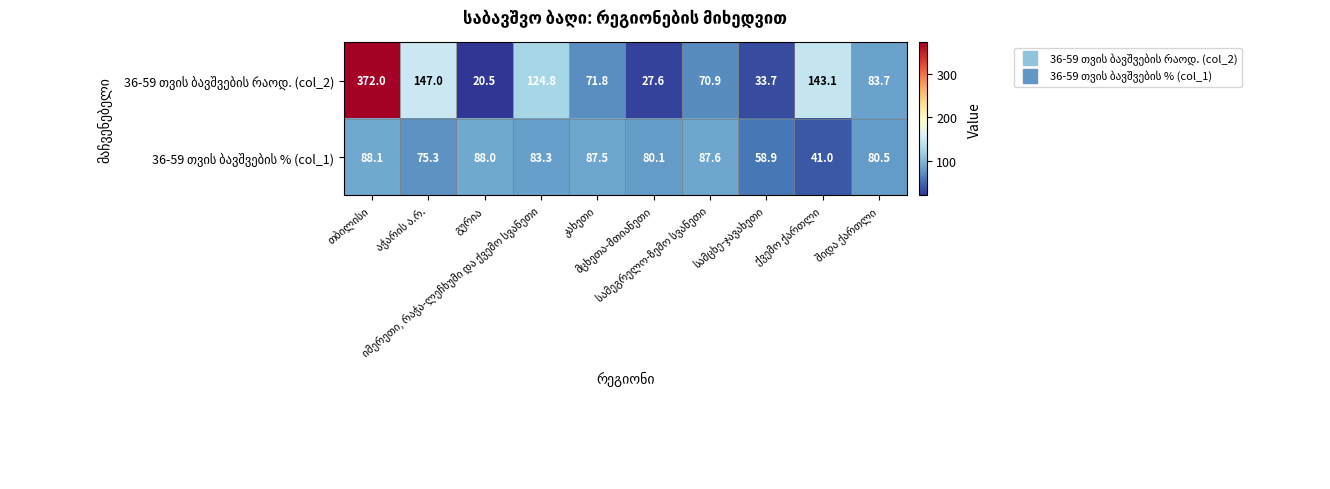

What is the smallest value displayed?

20.5